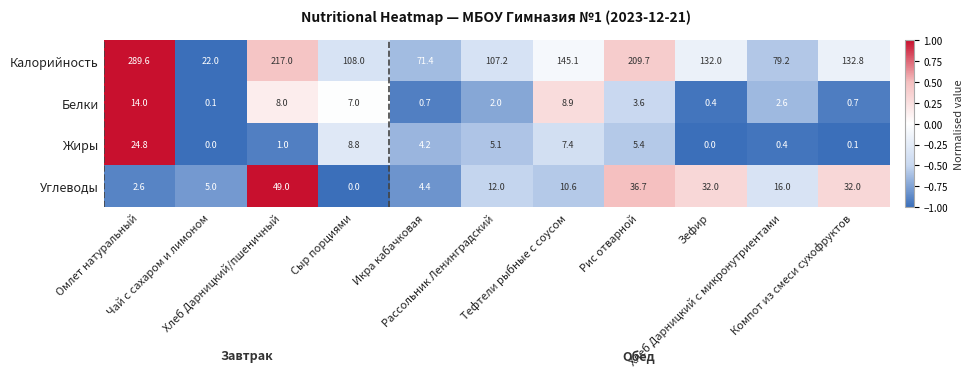

How many categories are shown in the chart?

11